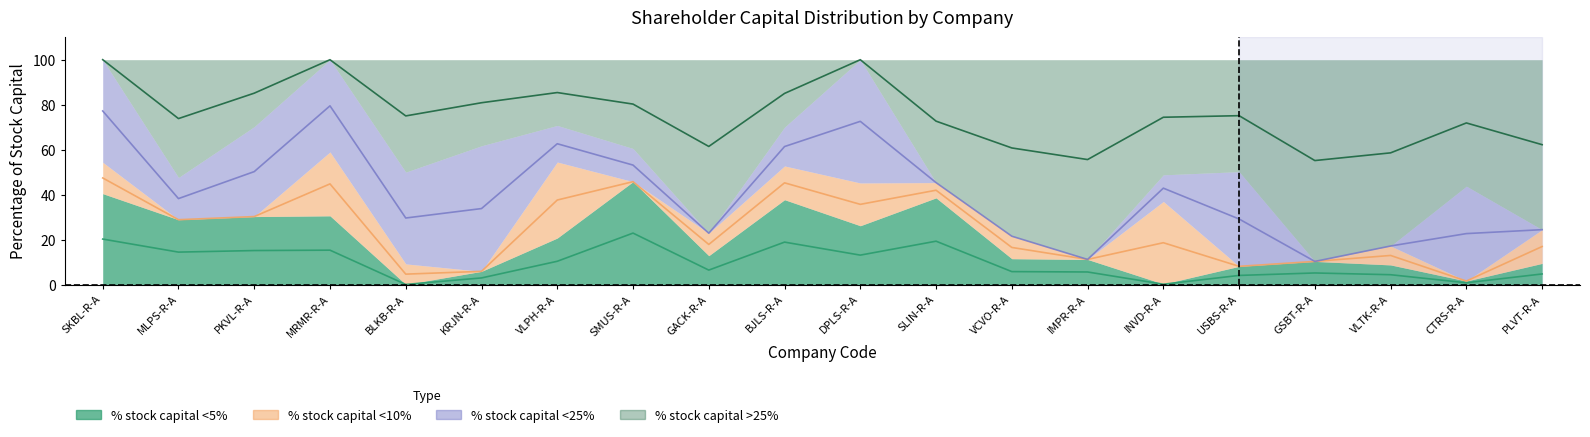

True or false: Percentage of stock capital over 25 and Percentage of stock capital 5 cross at least once.

False